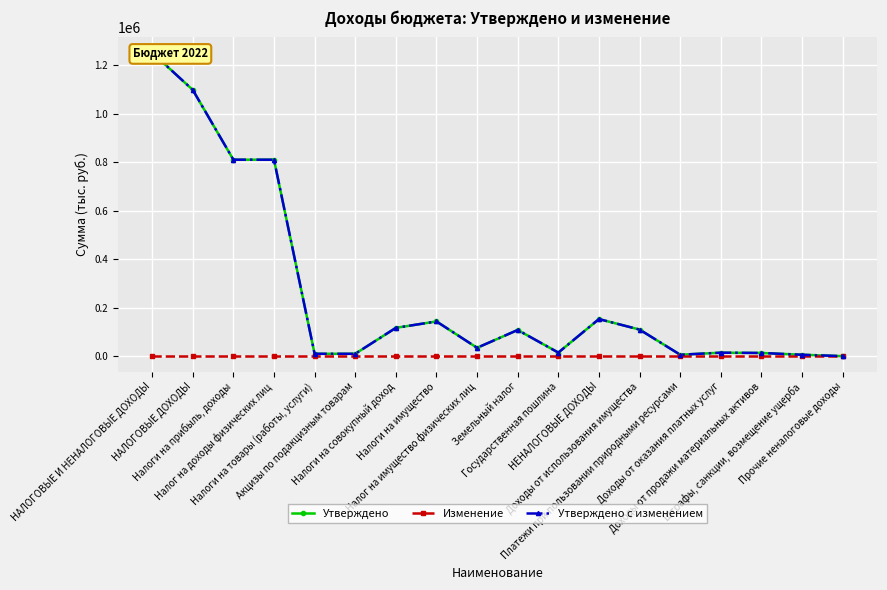

At which category does the chart reach its minimum across all series?

НАЛОГОВЫЕ И НЕНАЛОГОВЫЕ ДОХОДЫ